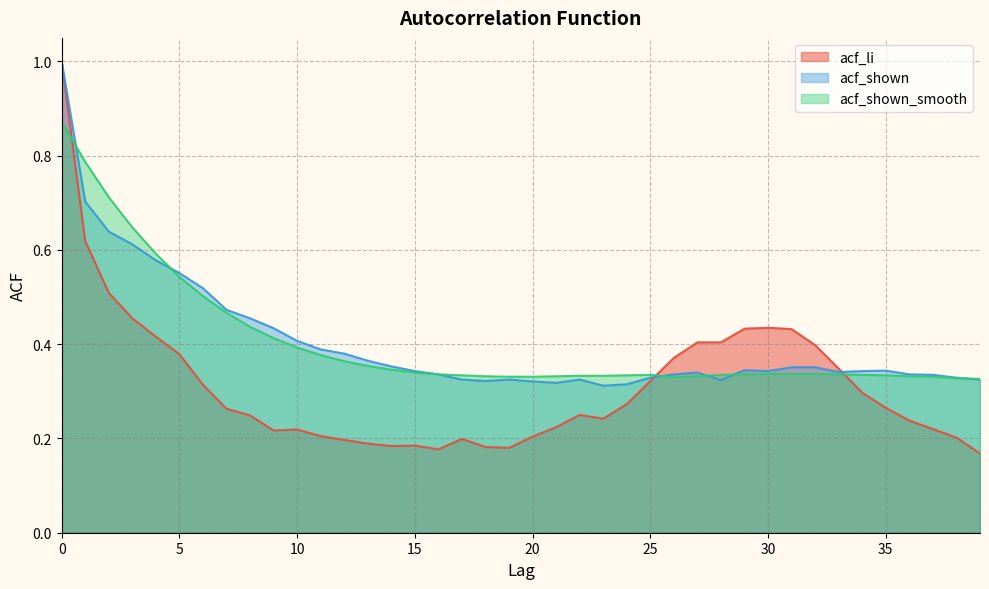

Reading right to left, transcribe all the data shown in this chart.

acf_li: 0.2	0.2	0.2	0.2	0.3	0.3	0.3	0.4	0.4	0.4	0.4	0.4	0.4	0.4	0.3	0.3	0.2	0.2	0.2	0.2	0.2	0.2	0.2	0.2	0.2	0.2	0.2	0.2	0.2	0.2	0.2	0.2	0.3	0.3	0.4	0.4	0.5	0.5	0.6	1.0
acf_shown: 0.3	0.3	0.3	0.3	0.3	0.3	0.3	0.4	0.4	0.3	0.3	0.3	0.3	0.3	0.3	0.3	0.3	0.3	0.3	0.3	0.3	0.3	0.3	0.3	0.3	0.4	0.4	0.4	0.4	0.4	0.4	0.5	0.5	0.5	0.6	0.6	0.6	0.6	0.7	1.0
acf_shown_smooth: 0.3	0.3	0.3	0.3	0.3	0.3	0.3	0.3	0.3	0.3	0.3	0.3	0.3	0.3	0.3	0.3	0.3	0.3	0.3	0.3	0.3	0.3	0.3	0.3	0.3	0.3	0.4	0.4	0.4	0.4	0.4	0.4	0.5	0.5	0.5	0.6	0.6	0.7	0.8	0.9